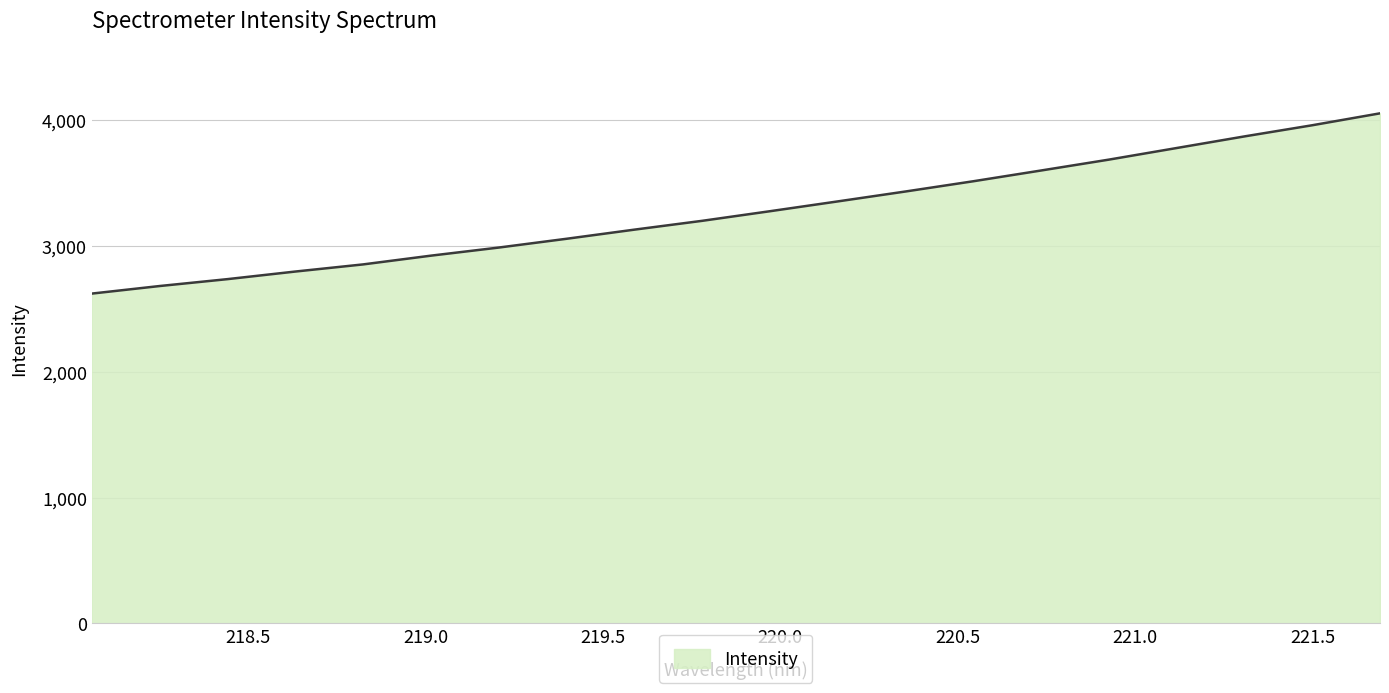

What is the minimum value shown in the chart?

2620.3